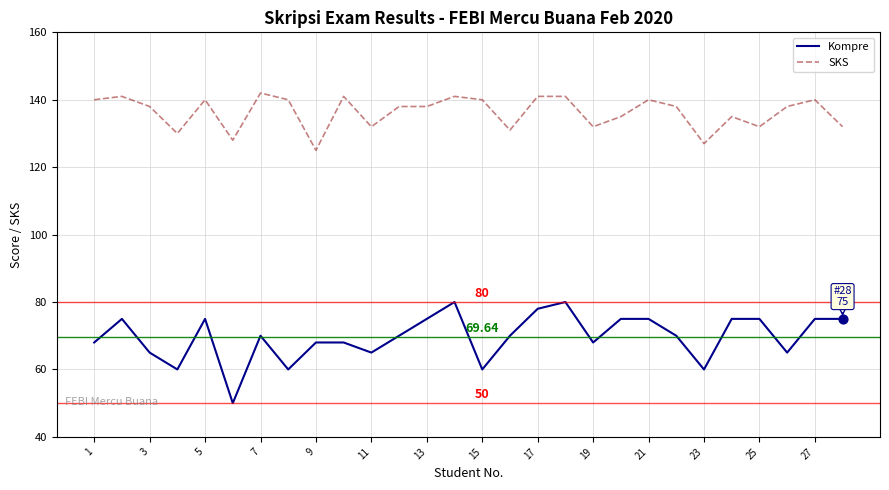

Which series has the largest total across all categories?

SKS